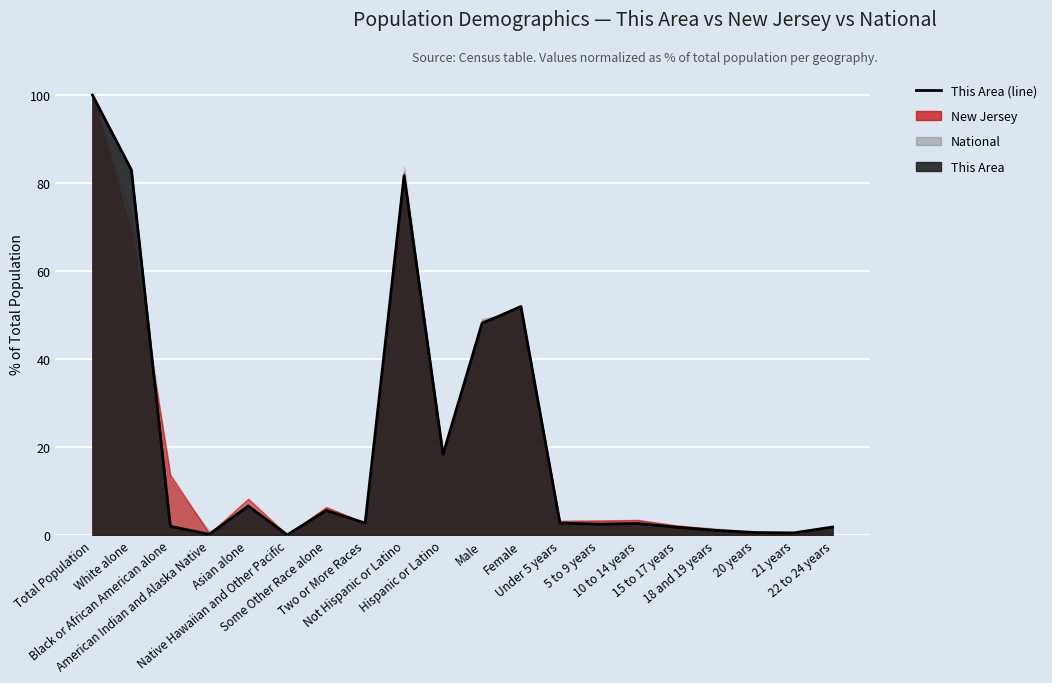

How many lines are shown in the chart?

1